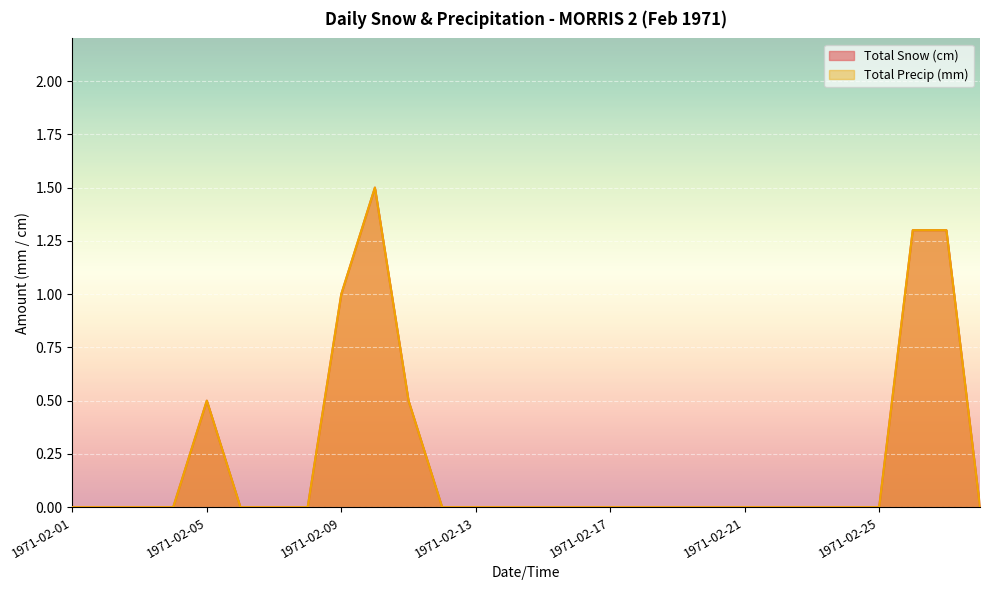

Which series changed the most between 1971-02-07 and 1971-02-24?

Total Snow (cm)